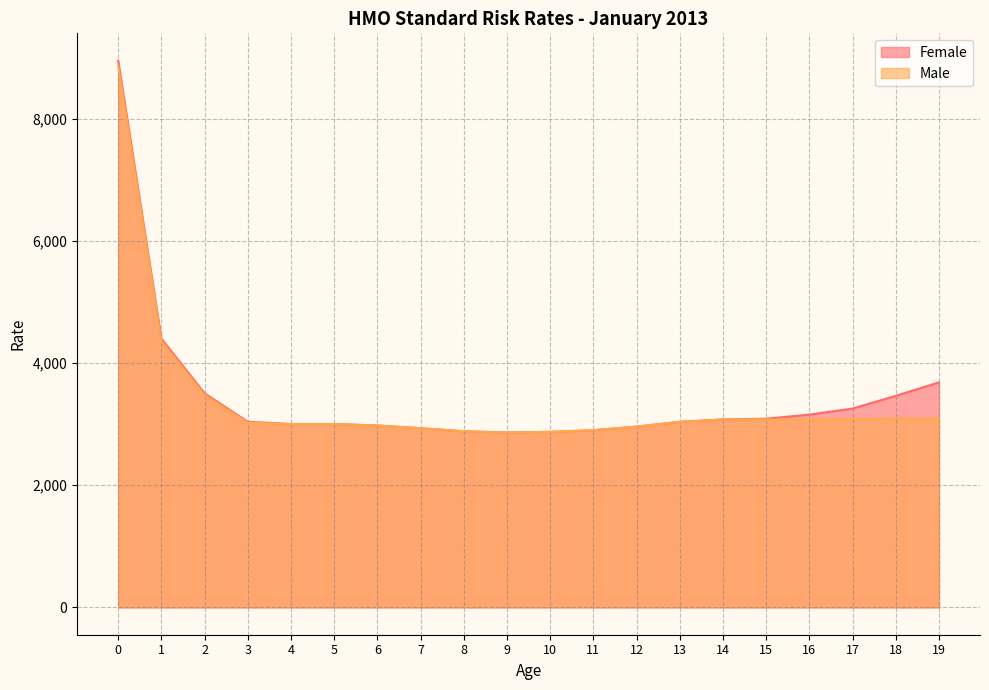

What is the minimum value for Male?

2864.8